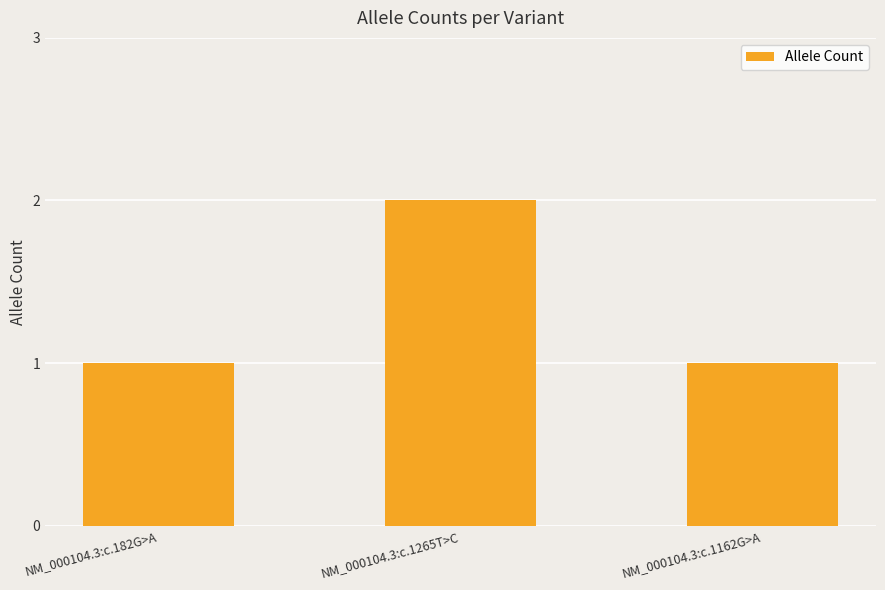

What is the difference between the values at NM_000104.3:c.182G>A and NM_000104.3:c.1265T>C?

1